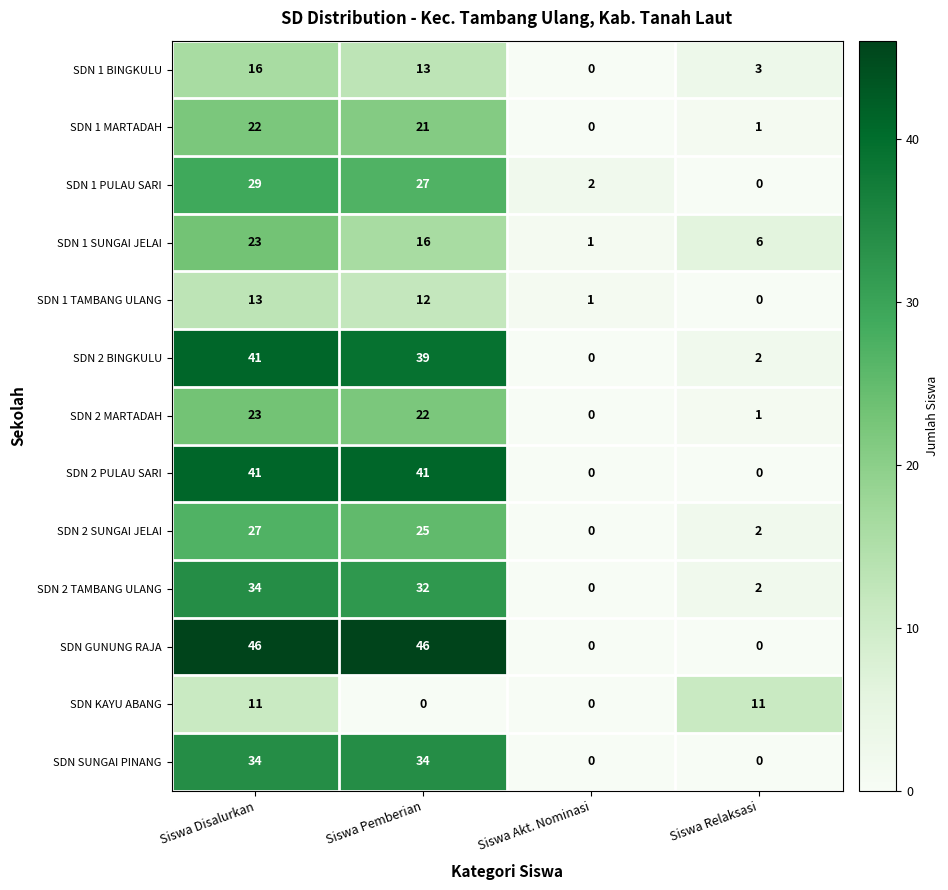

Which series has the widest spread of values?

SDN GUNUNG RAJA